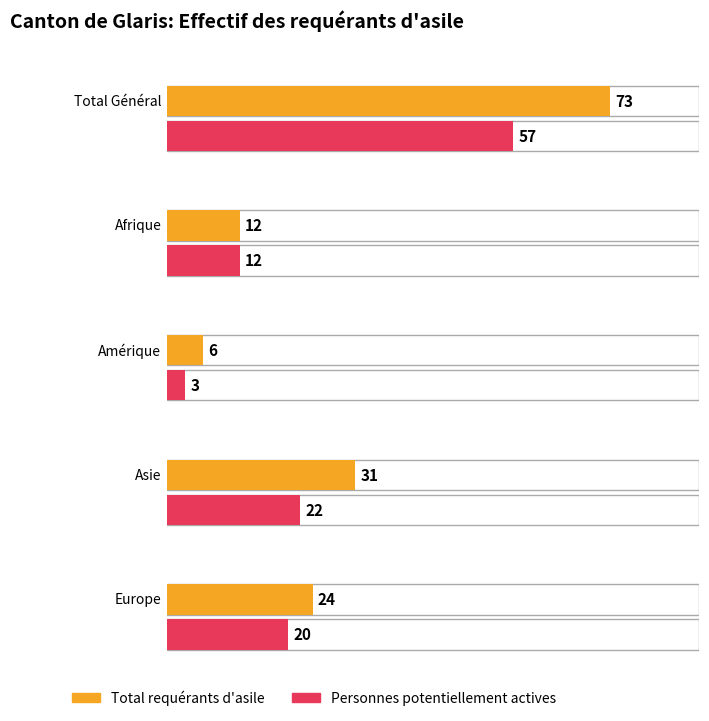

Which category has the lowest value across all series?

Amérique